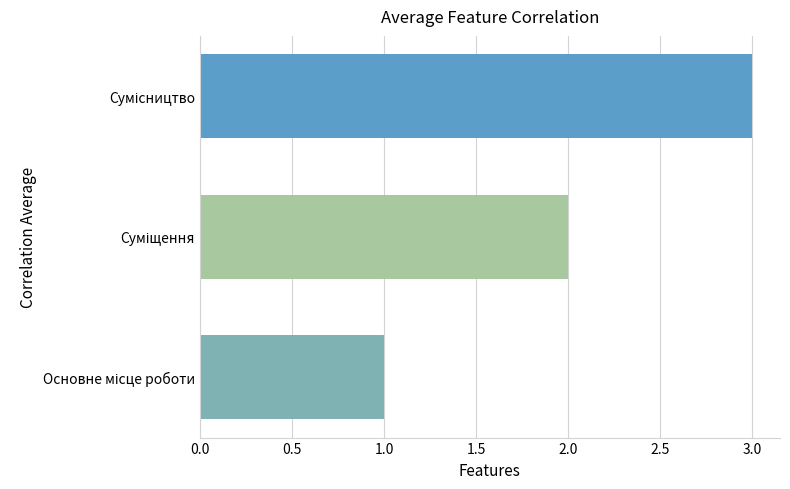

What is the sum of all values?

6